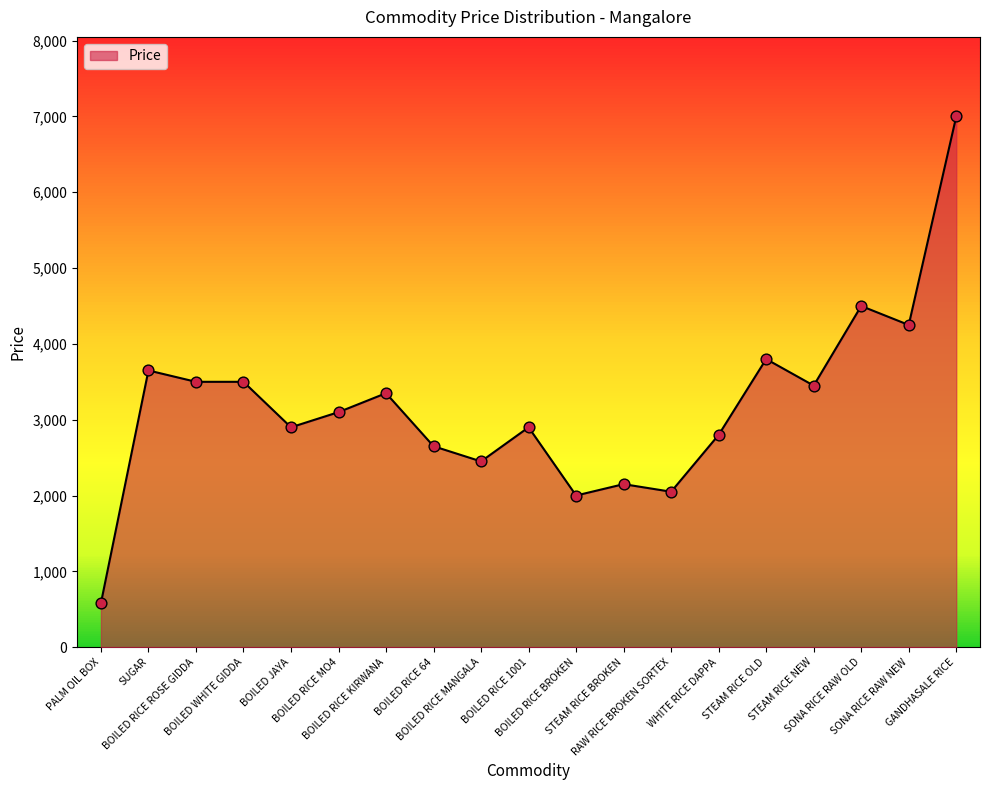

What is the change in value from BOILED WHITE GIDDA to BOILED RICE BROKEN?

-1500